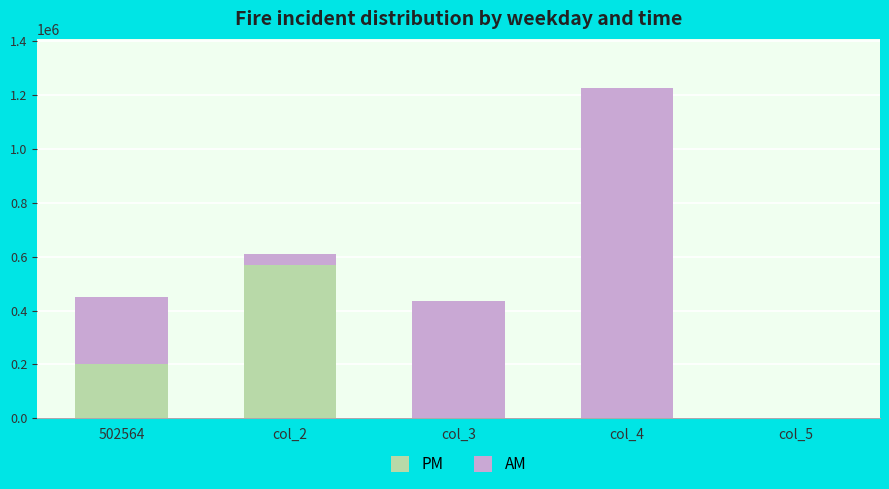

The value of PM at col_2 is 993334. True or false?

False